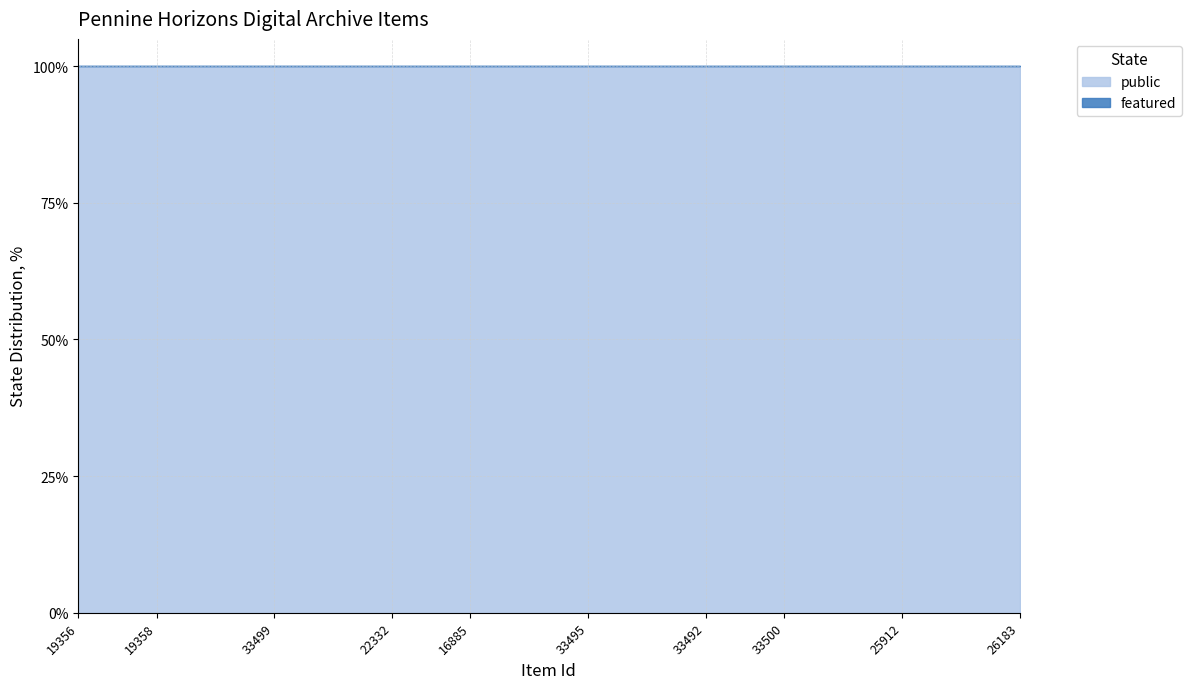

True or false: featured and public intersect in this chart.

False